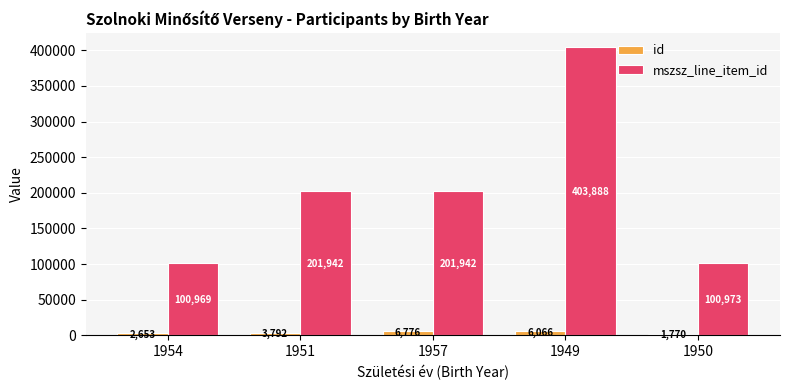

How many bars are there in each group?

2